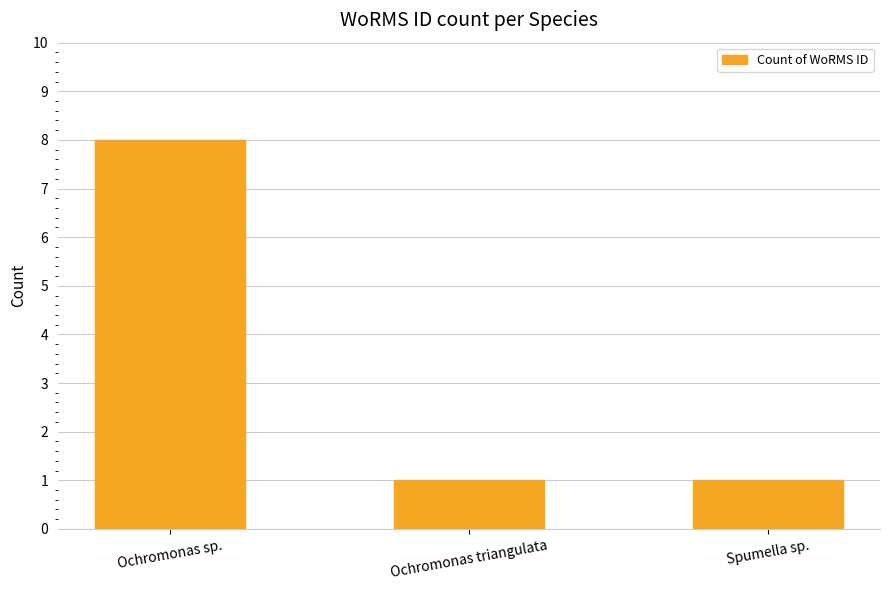

What value does the data have at Ochromonas sp.?

8